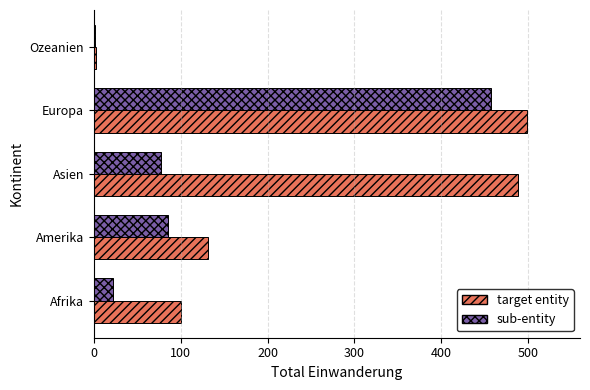

Is it true that target entity equals 499 at Europa?

True